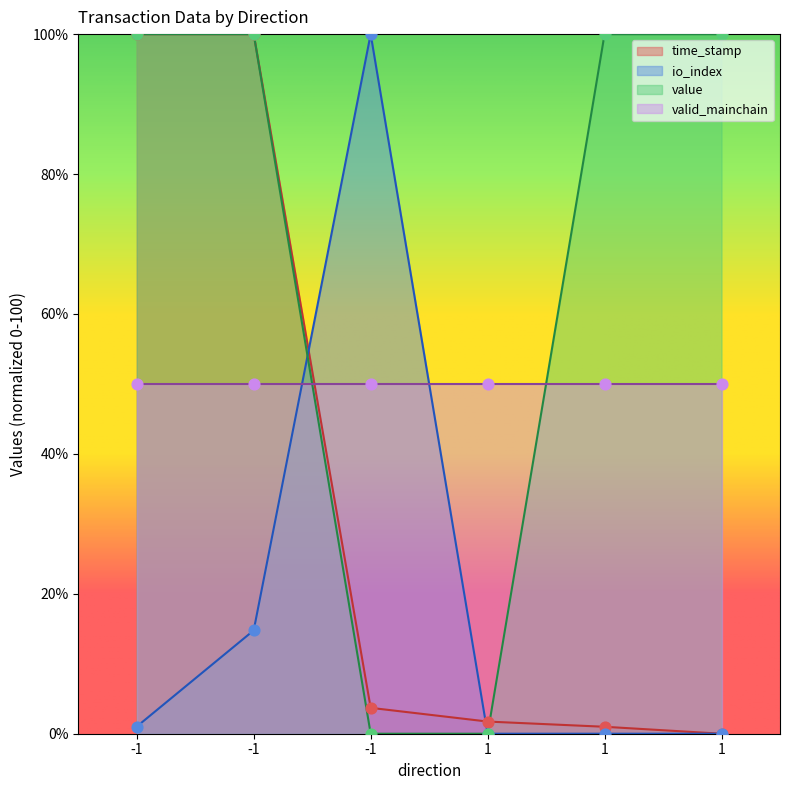

Is the value of value at -1 greater than the value of time_stamp at -1?

No